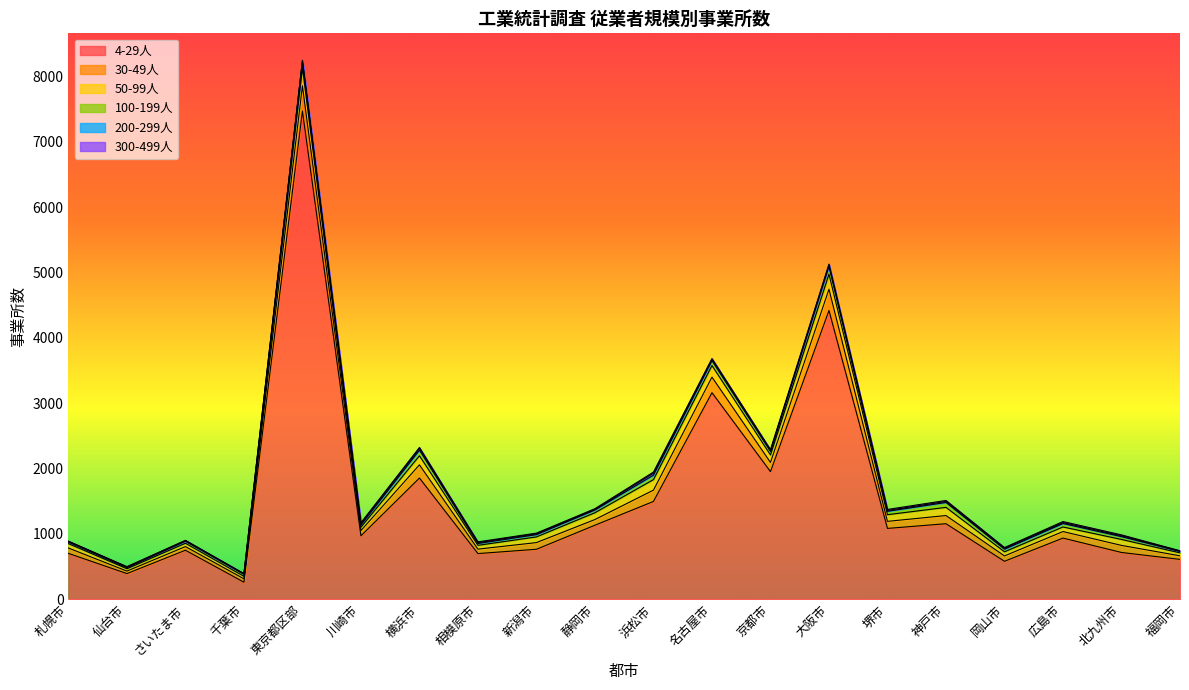

True or false: 4-29人 and 50-99人 cross at least once.

False